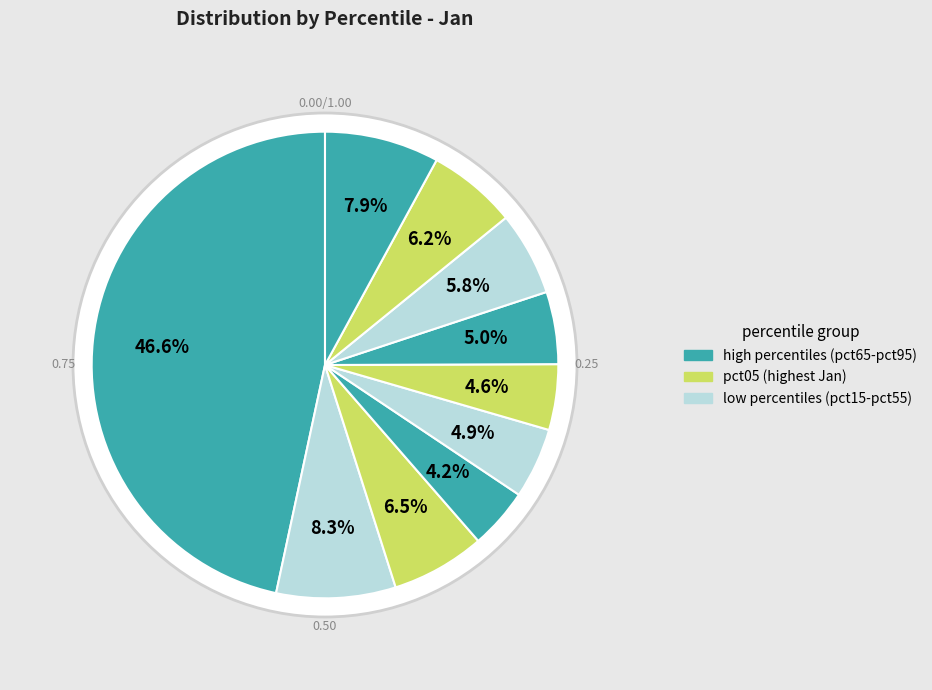

How many slices are in this pie chart?

10